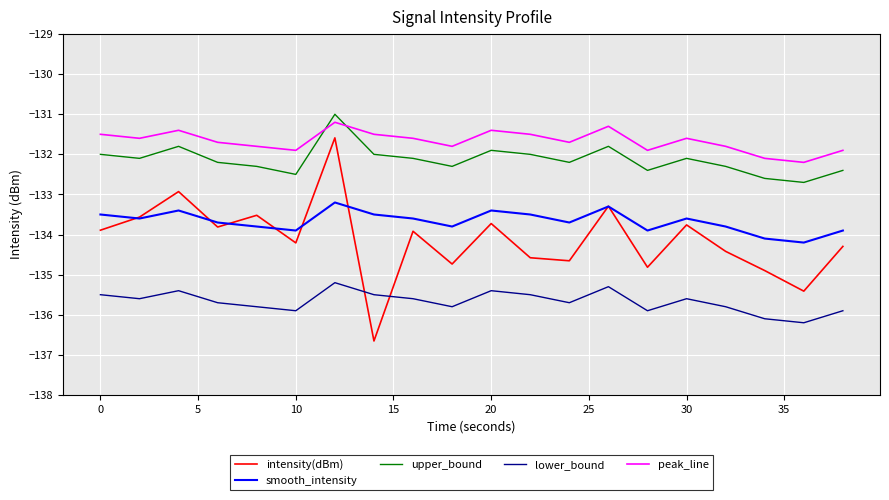

What is the difference between the maximum and second lowest values in the smooth_intensity series?

0.9